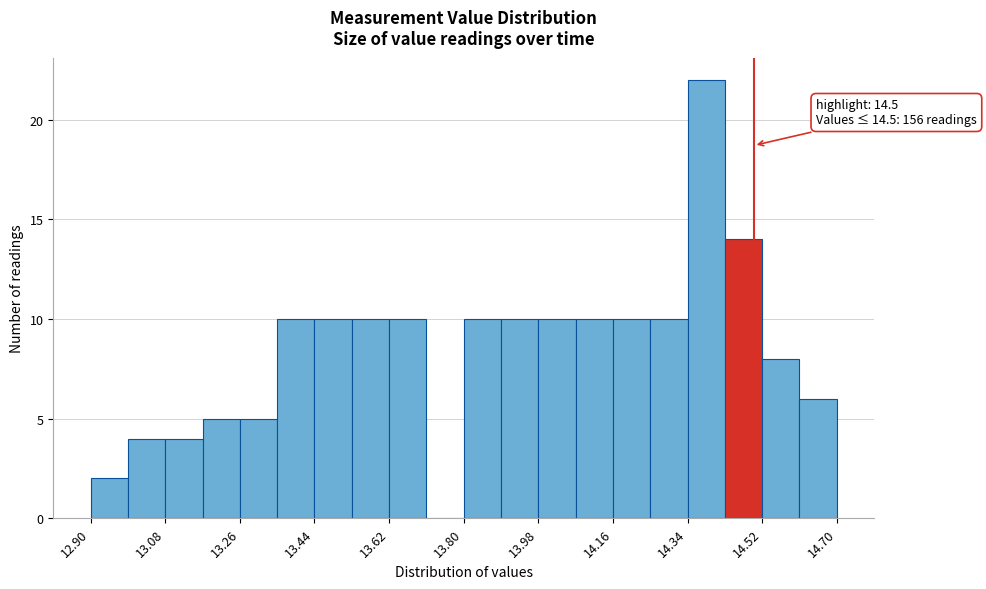

Over which range of the x-axis is the bar tallest?

14.34 to 14.43